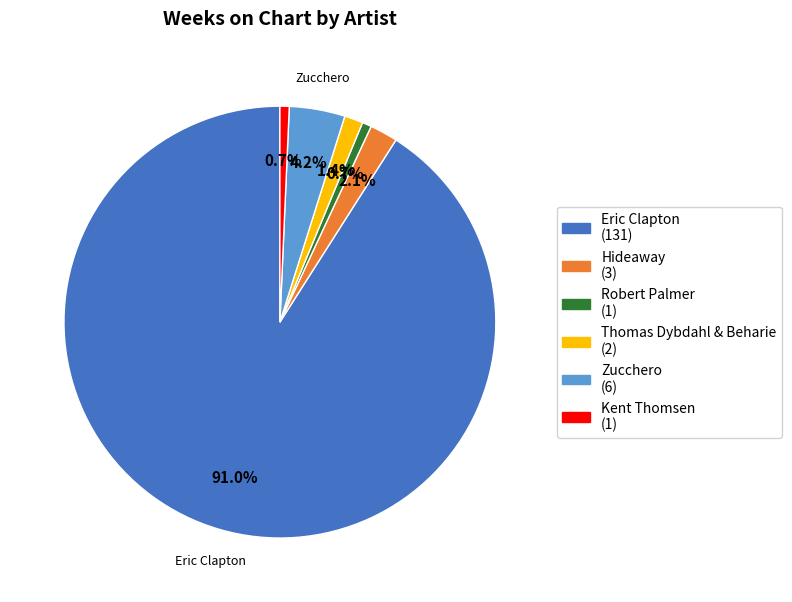

Is there any slice that represents more than half of the pie?

Yes